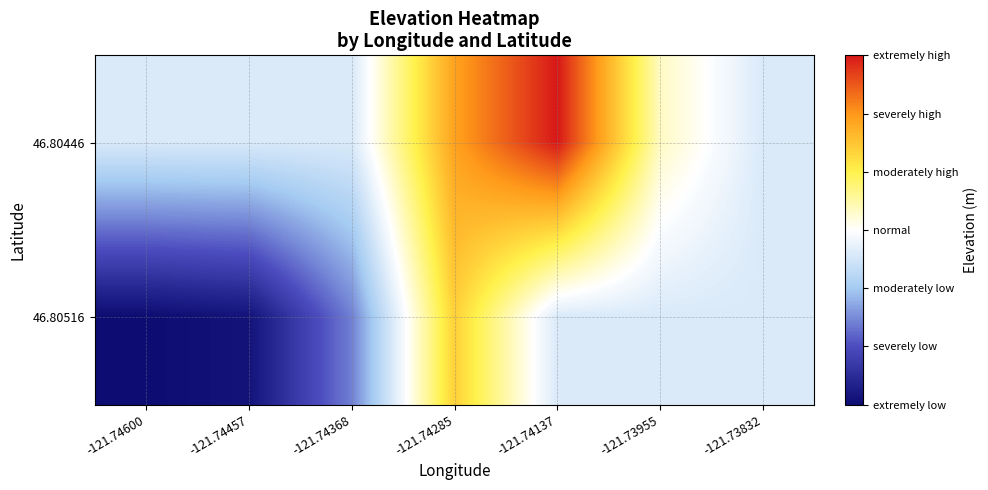

Reading right to left, transcribe all the data shown in this chart.

46.80446: -121.73832=1829.1	-121.73955=1831.5	-121.74137=1840.1	-121.74285=1836.6	-121.74368=1829.1	-121.74457=1829.1	-121.74600=1829.1
46.80516: -121.73832=1829.1	-121.73955=1829.1	-121.74137=1829.1	-121.74285=1834.9	-121.74368=1825.3	-121.74457=1821.1	-121.74600=1820.7